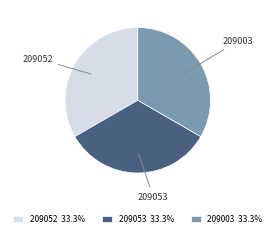

Is there any slice that represents more than half of the pie?

No